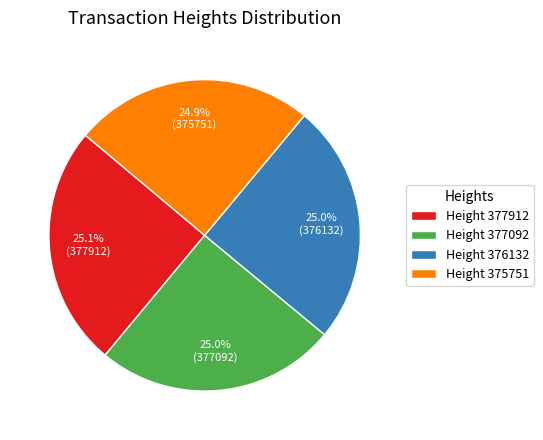

What is the ratio of the value at Height 376132 to the value at Height 375751?

1.0